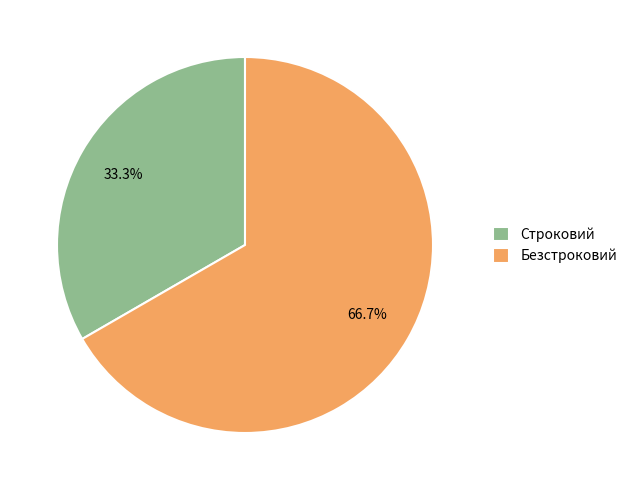

To the nearest percent, what is the difference between the Строковий and Безстроковий slice percentages?

33%